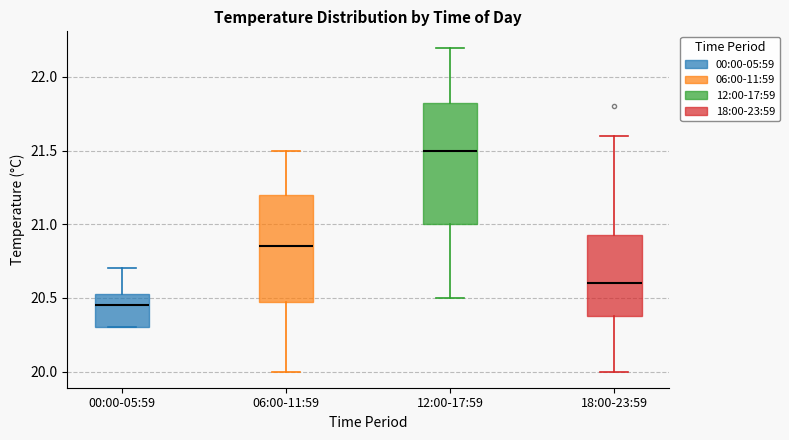

Reading left to right, transcribe this box plot: for each box, give where its median line is, the range the box spans, and where its two whiskers end, as read against the y-axis. The values are not printed on the chart, so give them approximately, as read against the axis.

00:00-05:59: median 20.45, box 20.30 to 20.55, whiskers 20.30 to 20.70
06:00-11:59: median 20.85, box 20.50 to 21.20, whiskers 20.00 to 21.50
12:00-17:59: median 21.50, box 21.00 to 21.85, whiskers 20.50 to 22.20
18:00-23:59: median 20.60, box 20.40 to 20.95, whiskers 20.00 to 21.60